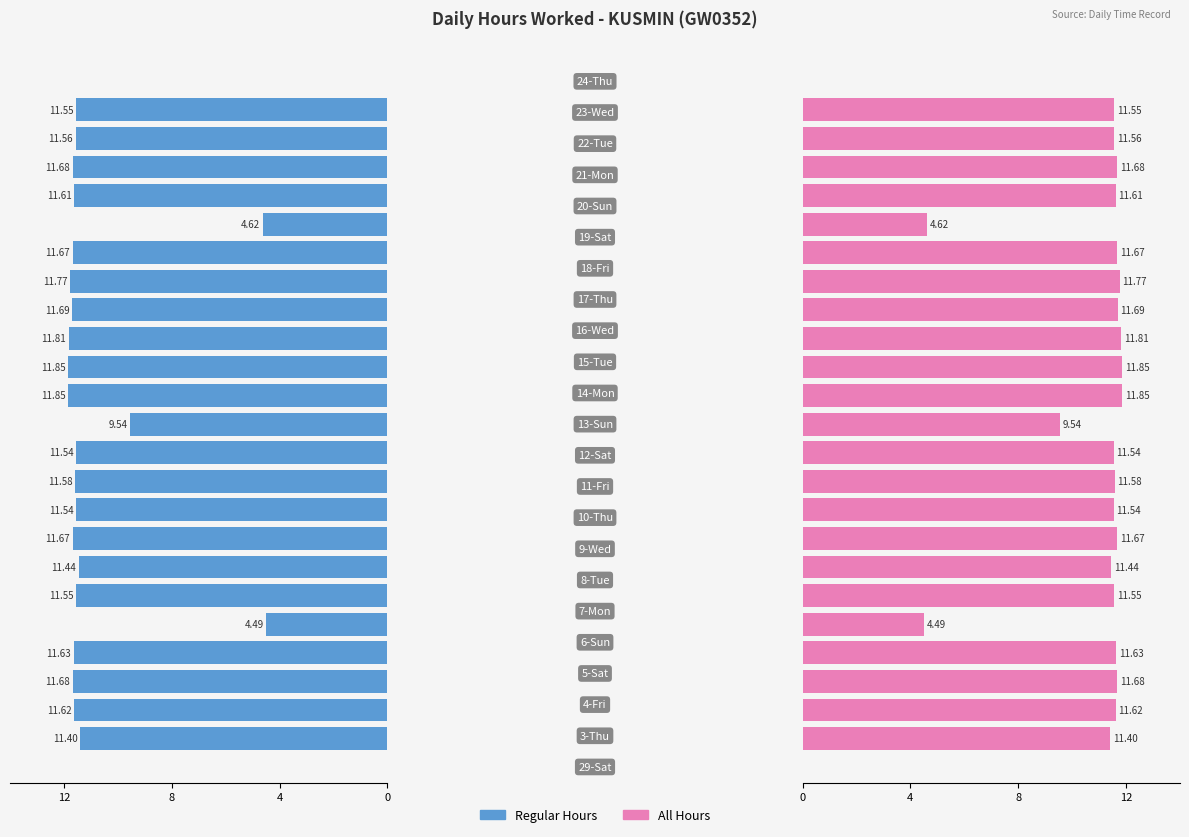

Reading right to left, extract all data points from this chart.

Regular Hours: 11.6	11.6	11.7	11.6	4.6	11.7	11.8	11.7	11.8	11.8	11.8	9.5	11.5	11.6	11.5	11.7	11.4	11.6	4.5	11.6	11.7	11.6	11.4
Extended Hours: 11.6	11.6	11.7	11.6	4.6	11.7	11.8	11.7	11.8	11.8	11.8	9.5	11.5	11.6	11.5	11.7	11.4	11.6	4.5	11.6	11.7	11.6	11.4